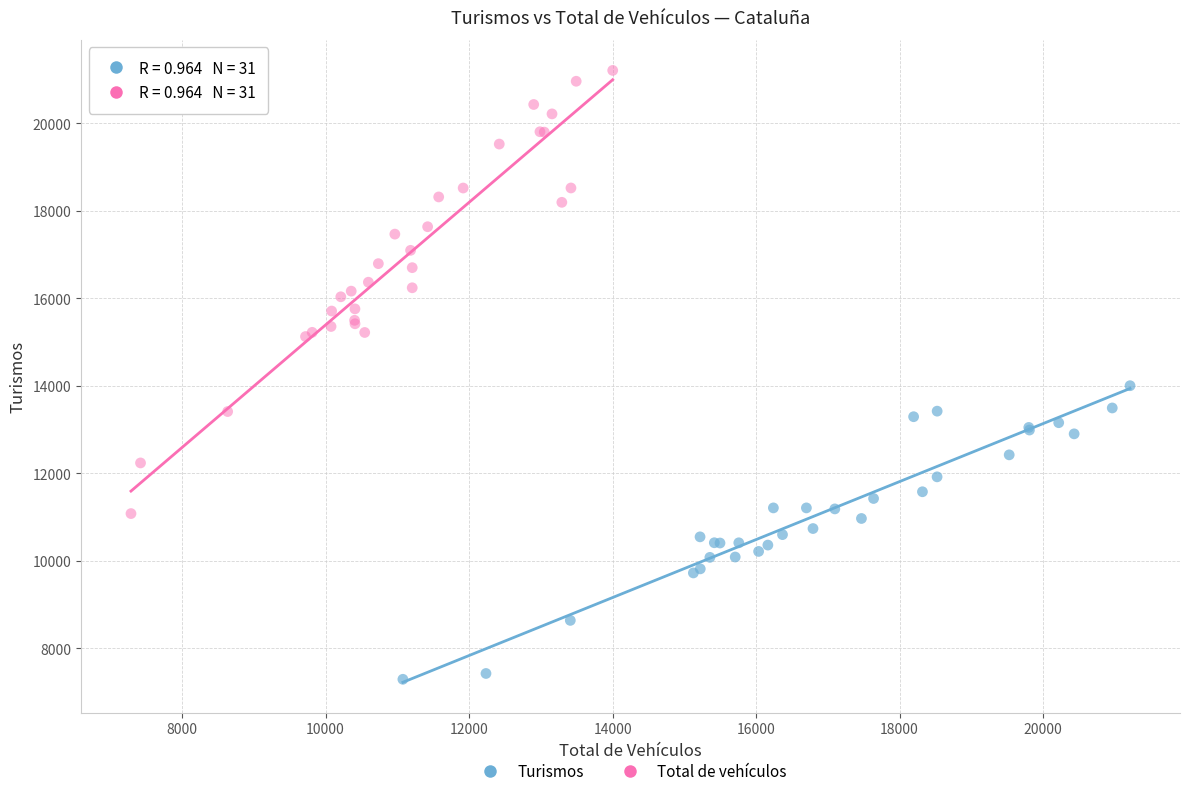

Which series contains the highest Y value?

Total de vehículos